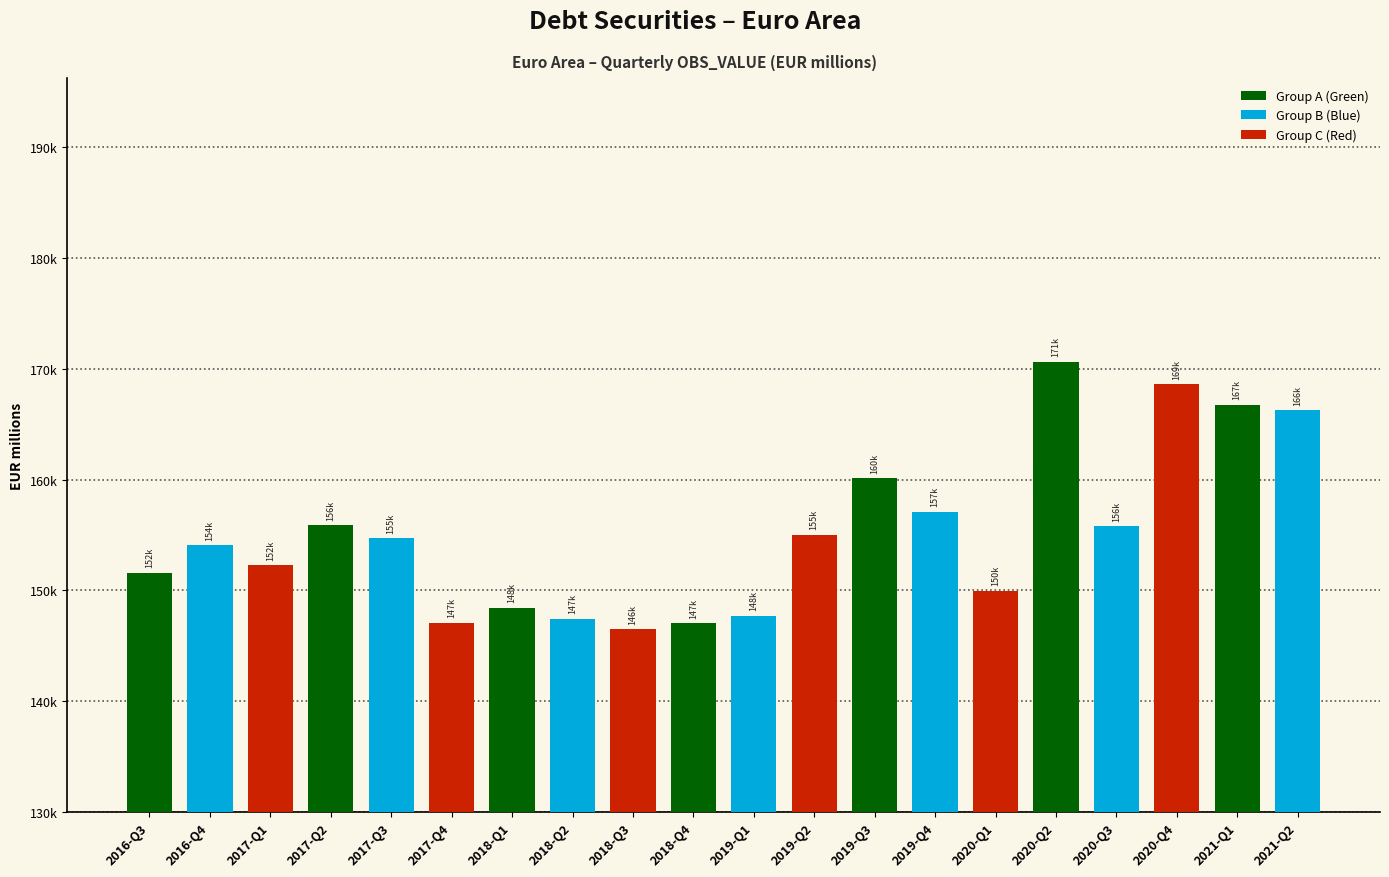

What is the value of the 14th bar from the left?

157112.1